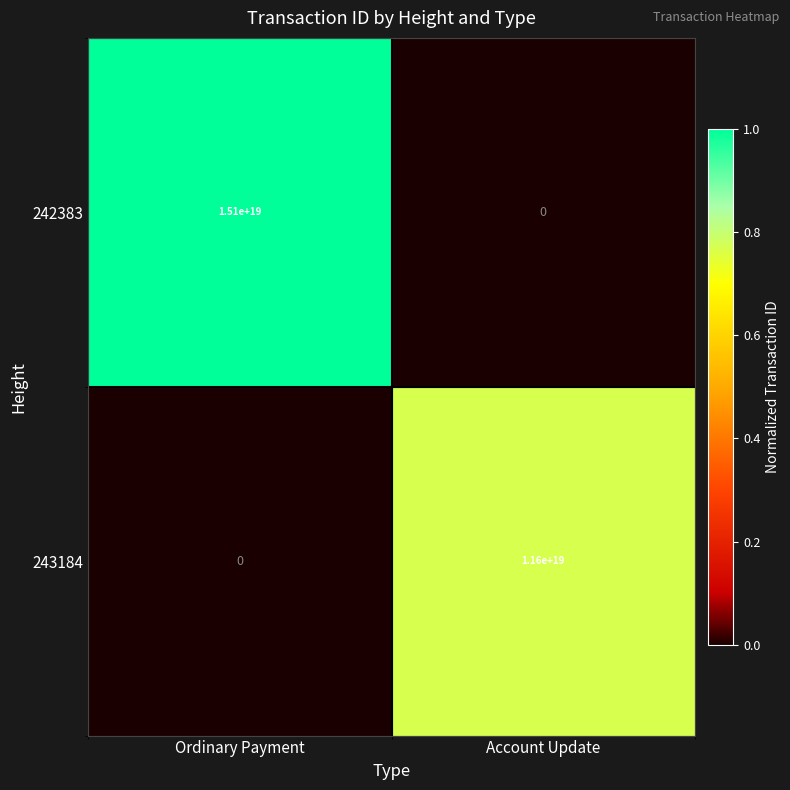

Rank the categories by 243184 value from highest to lowest.

Account Update, Ordinary Payment